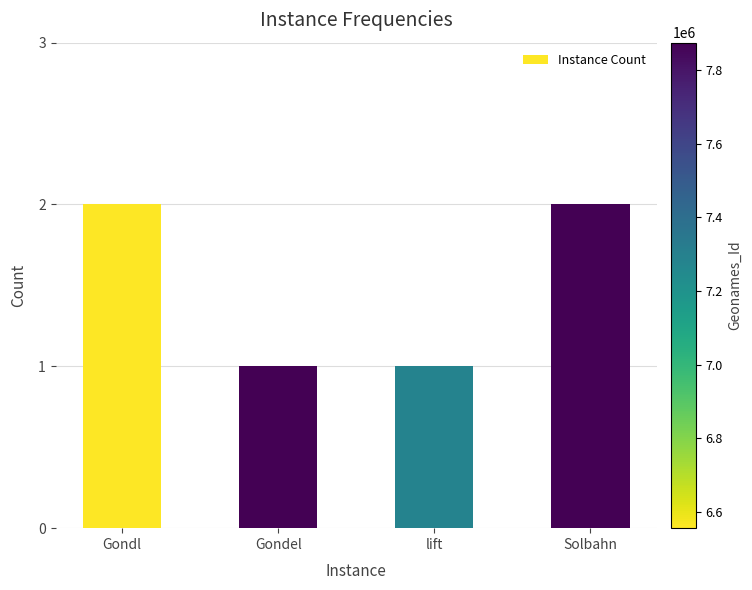

Reading left to right, what are all the values shown in this chart?

2	1	1	2